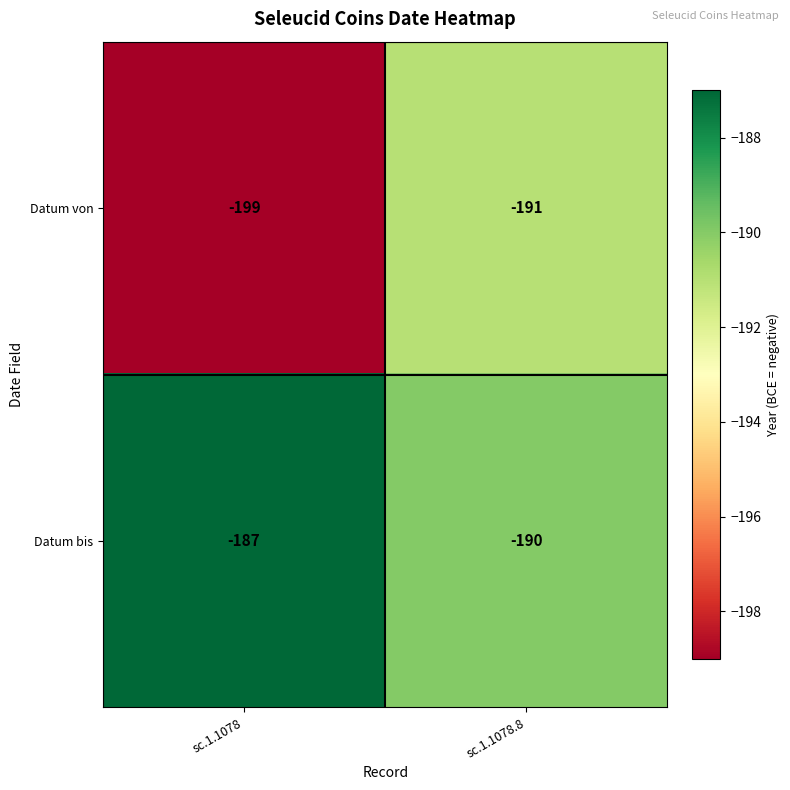

What is the difference between the Datum von values at sc.1.1078 and sc.1.1078.8?

8